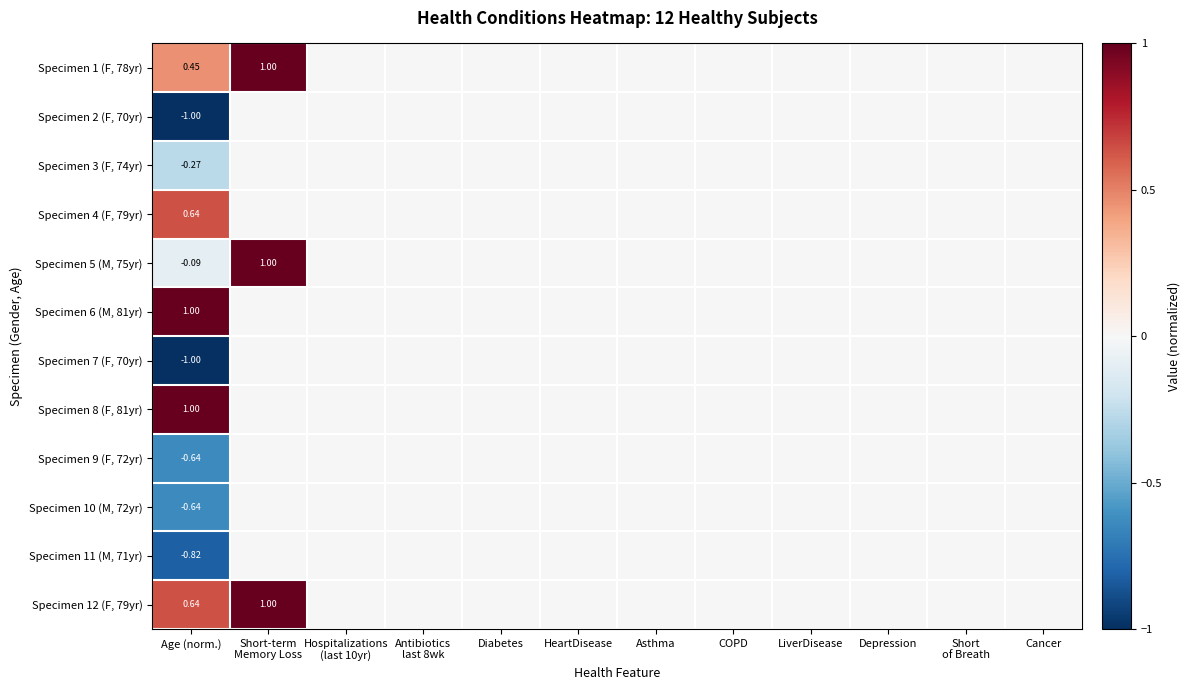

Which label corresponds to the largest value in the chart?

Short-term
Memory Loss